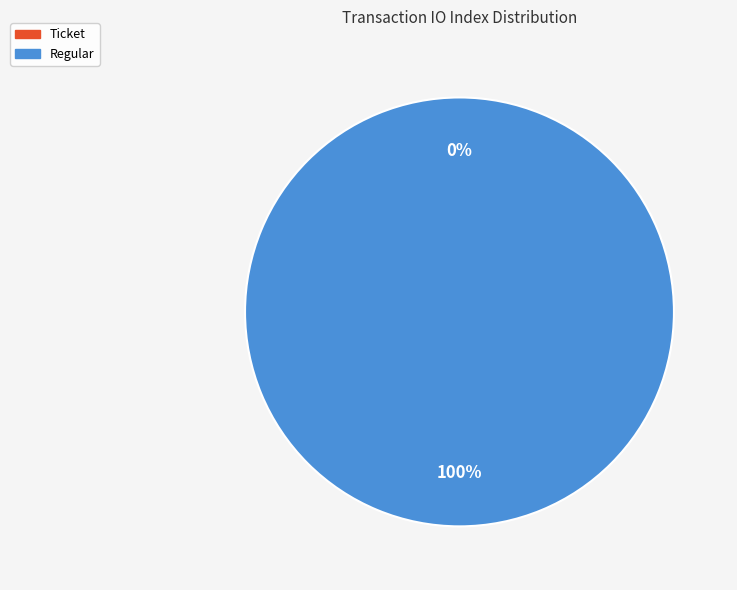

Is there a majority slice in this chart?

Yes